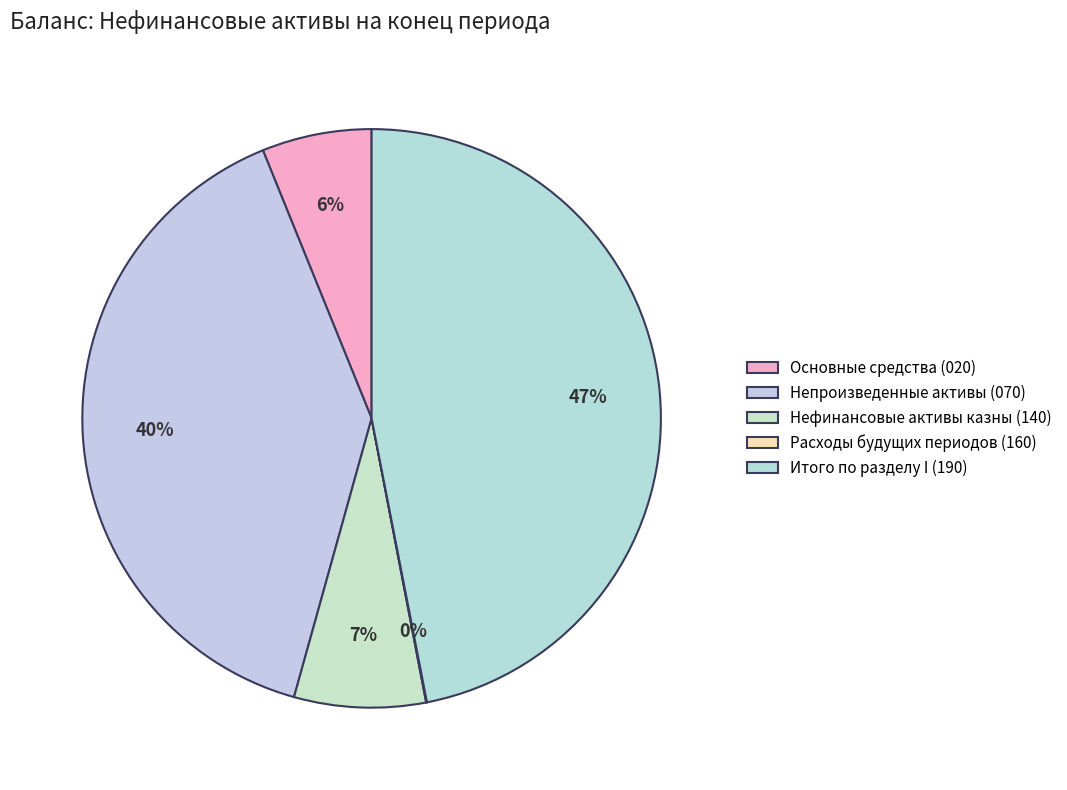

What is the smallest slice in the pie chart?

Расходы будущих периодов (160)